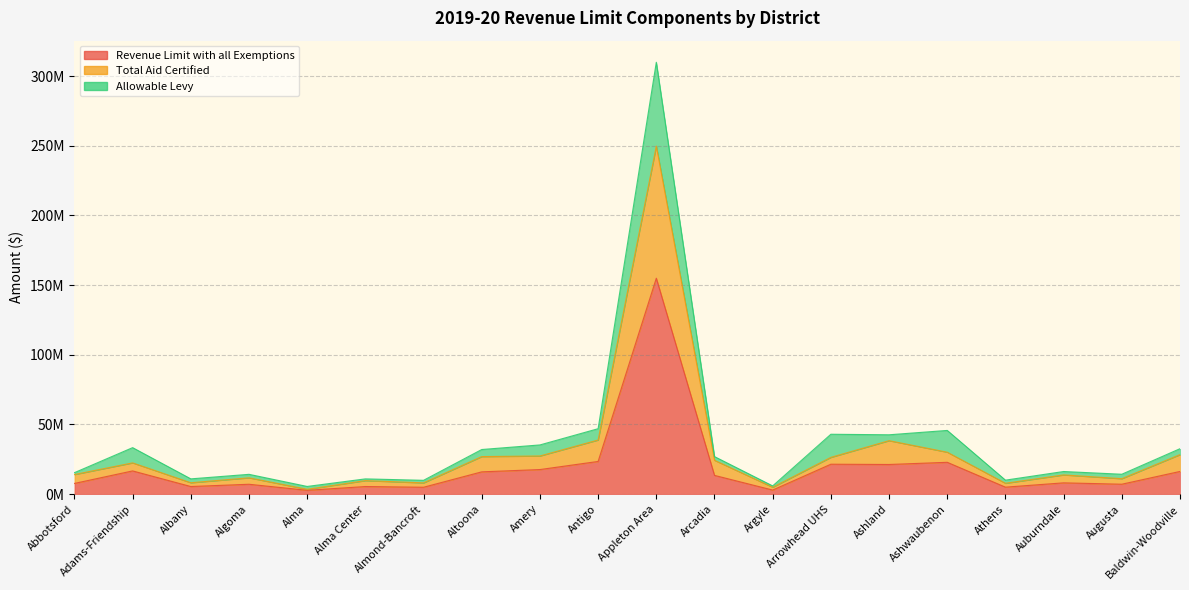

What is the label of the 15th point from the left?

Ashland